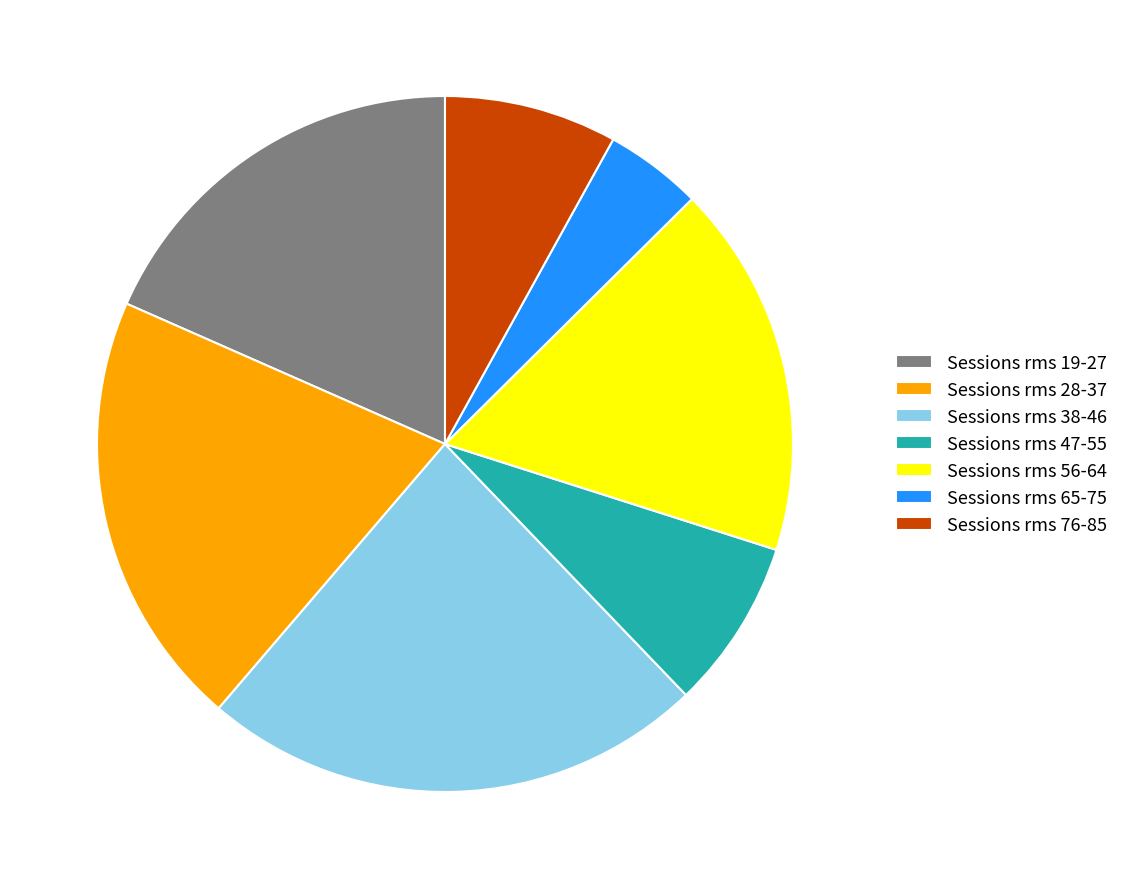

Which has a higher value, Sessions rms 19-27 or Sessions rms 76-85?

Sessions rms 19-27